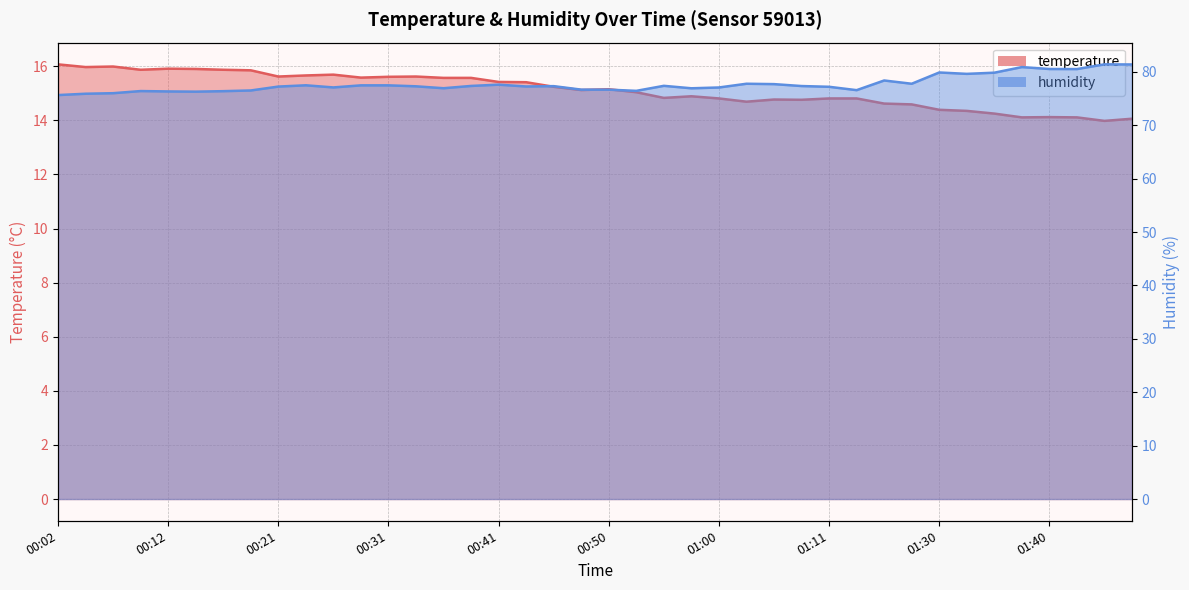

Which category has the lowest value across all series?

01:45